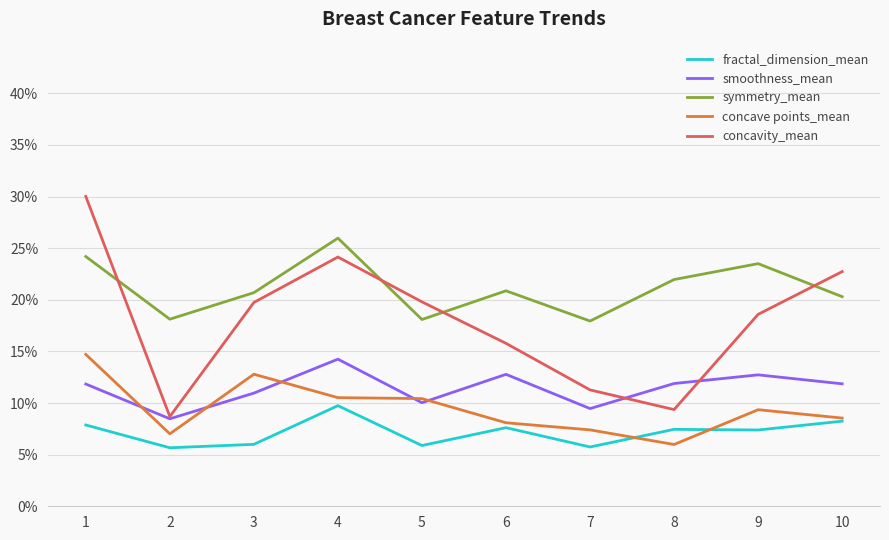

Between 4 and 5, which series saw the biggest shift?

symmetry_mean